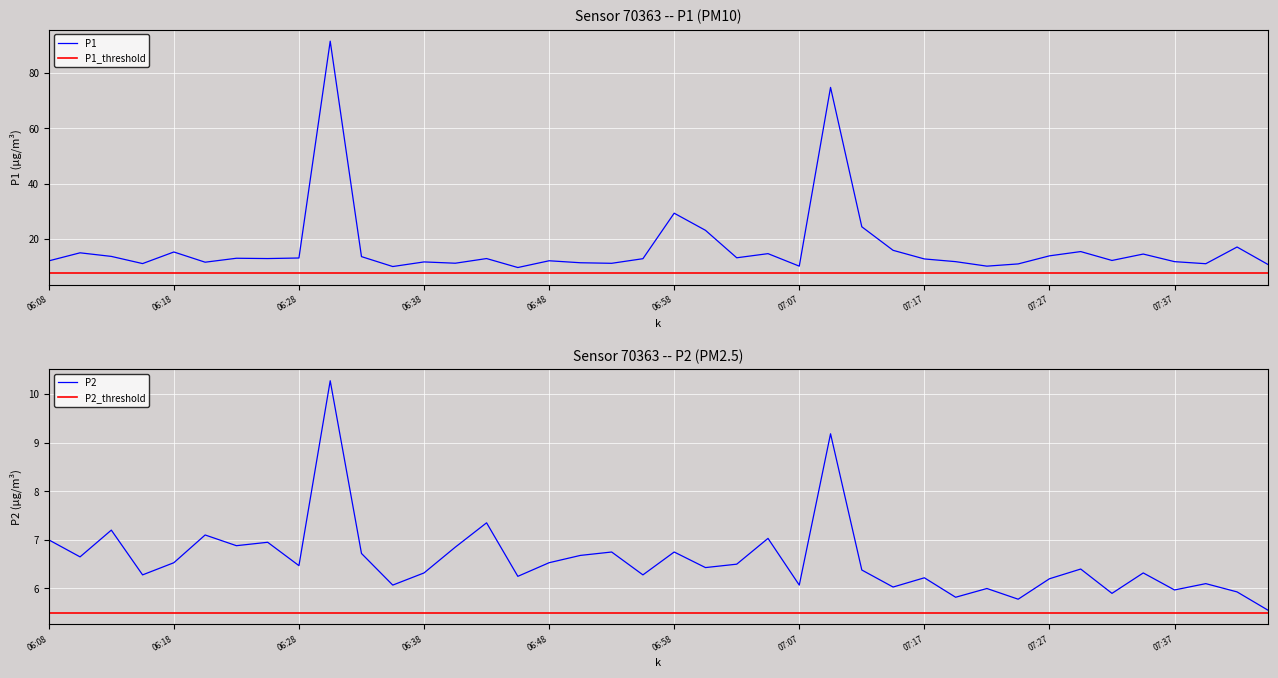

True or false: P1_threshold and P2_threshold cross at least once.

False